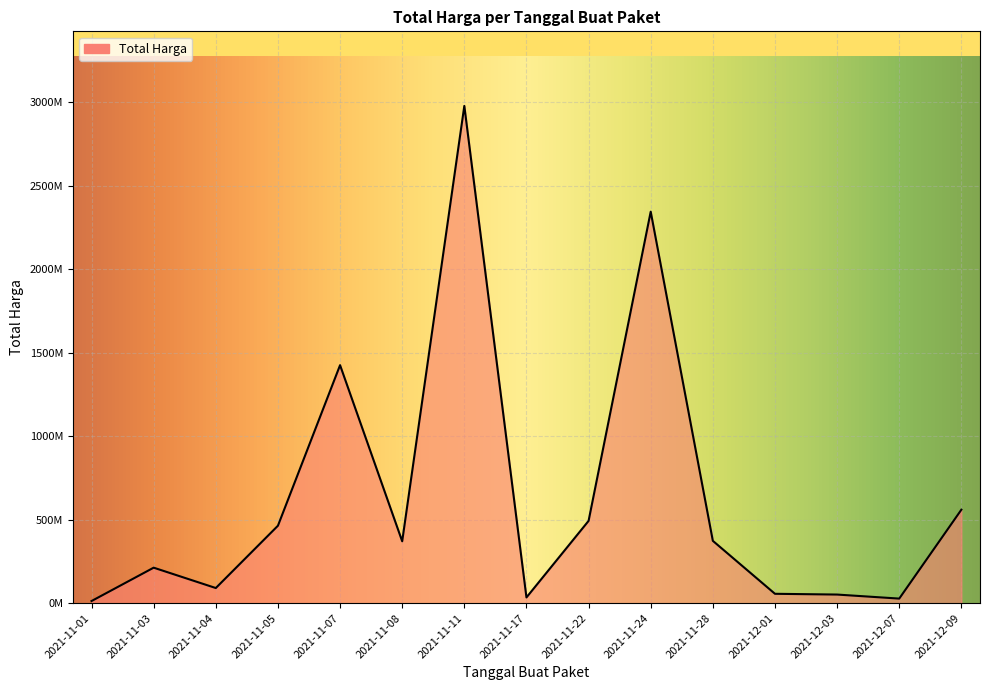

Is this an area chart (filled region under the line)?

Yes